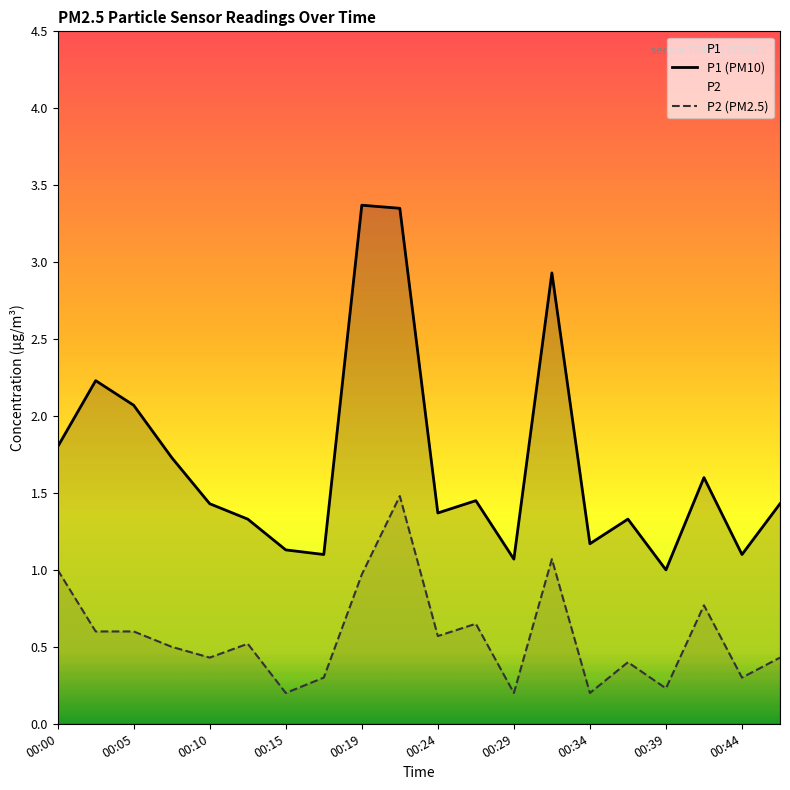

What is the spread (max minus min) of values at 00:05?

1.5